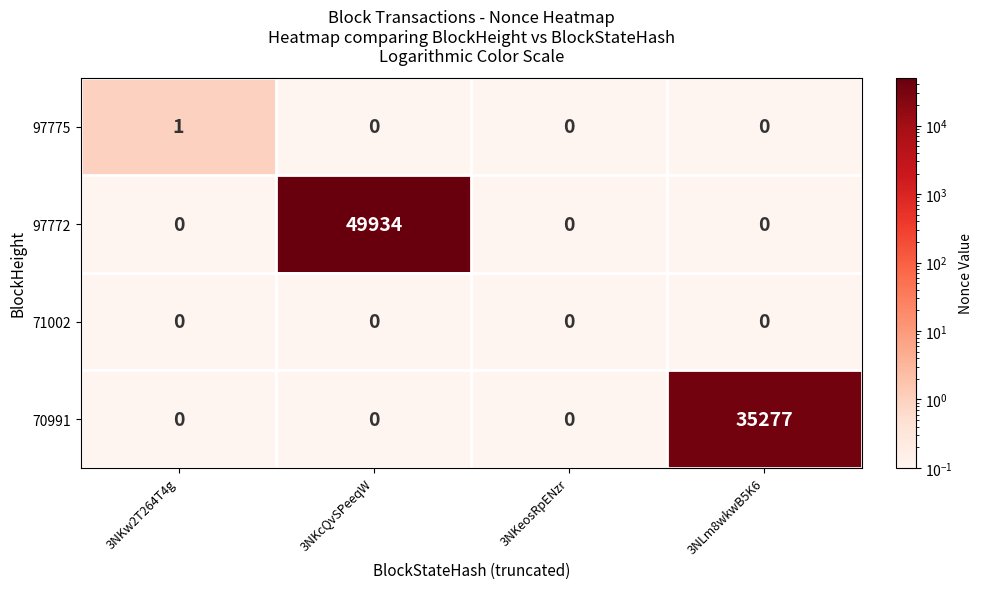

What is the difference between the maximum and second lowest values in the 97772 series?

49934